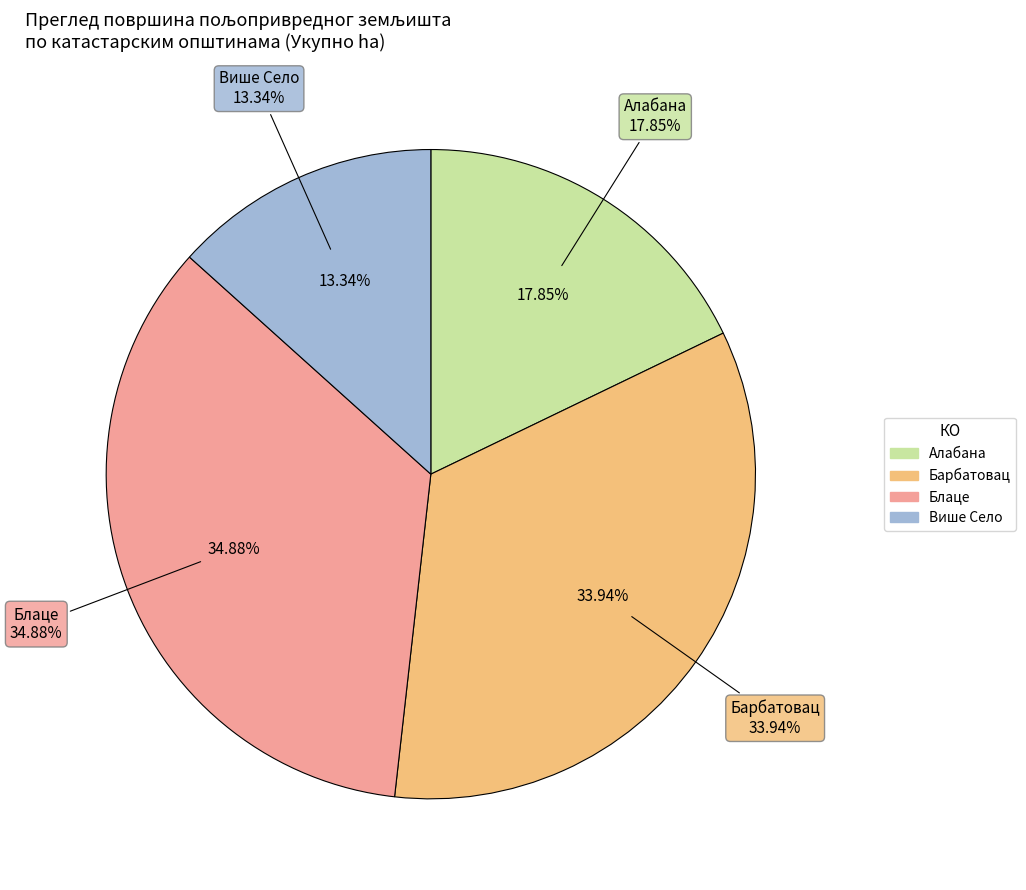

Is Блаце the majority of the pie?

No